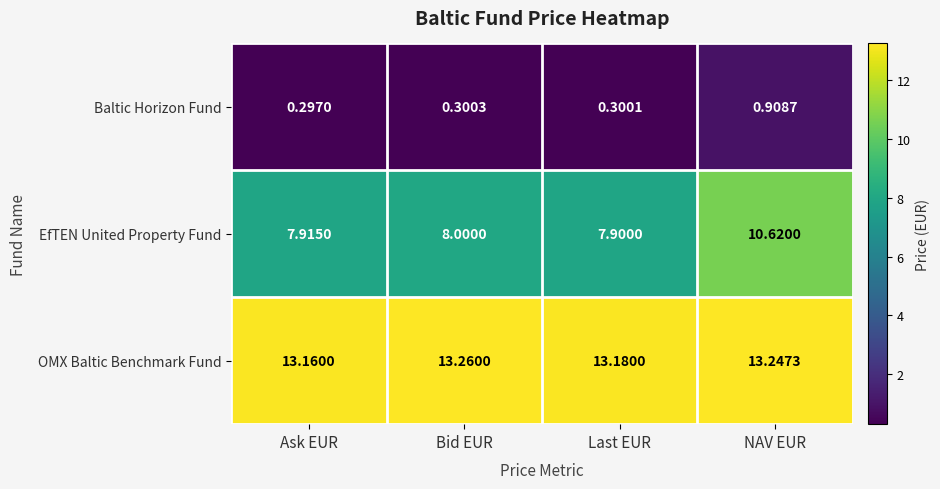

At which category is the sum across all series the highest?

NAV EUR